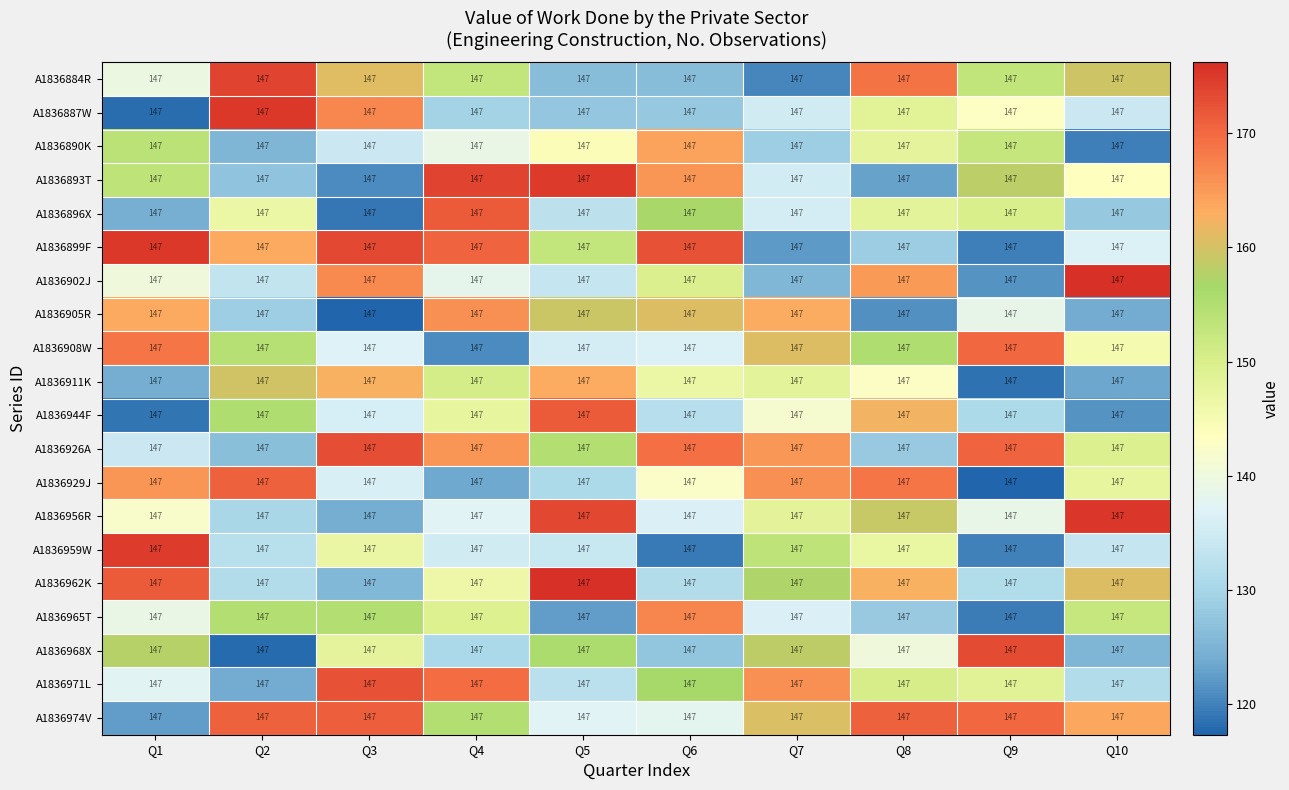

The A1836962K series shows 71.6 at Q3. True or false?

False